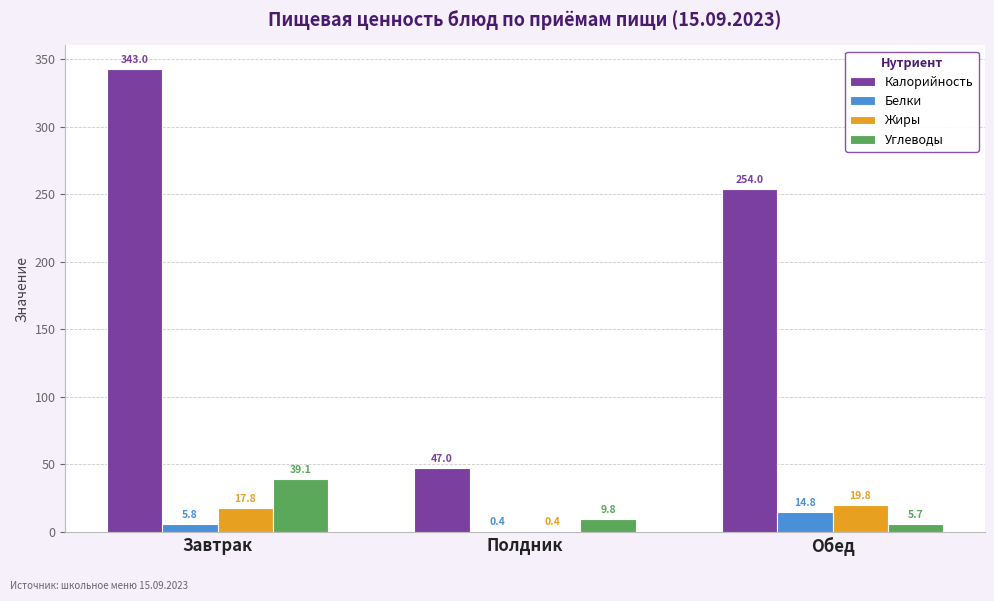

Which series has the widest spread of values?

Калорийность